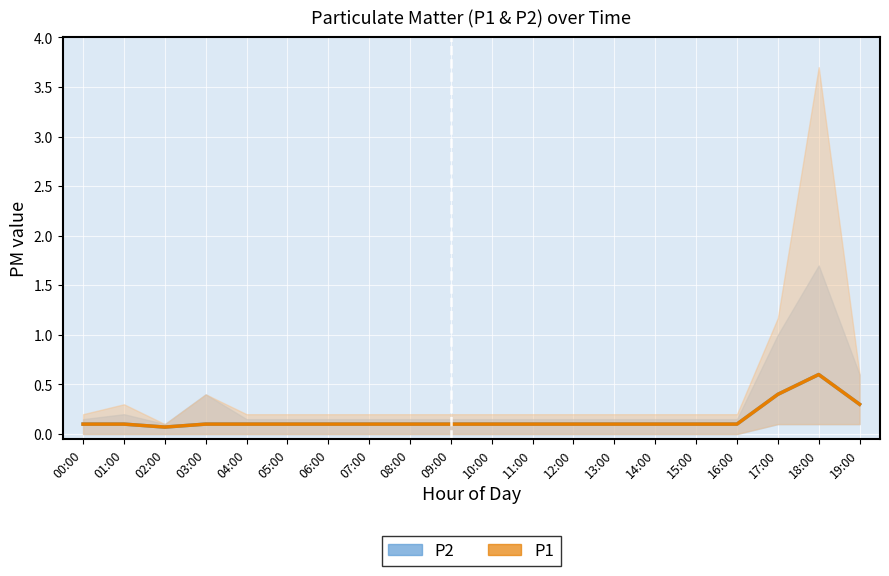

Reading left to right, transcribe all the data shown in this chart.

P2 (mean): 00:00=0.1	01:00=0.1	02:00=0.1	03:00=0.1	04:00=0.1	05:00=0.1	06:00=0.1	07:00=0.1	08:00=0.1	09:00=0.1	10:00=0.1	11:00=0.1	12:00=0.1	13:00=0.1	14:00=0.1	15:00=0.1	16:00=0.1	17:00=0.4	18:00=0.6	19:00=0.3
P1 (mean): 00:00=0.1	01:00=0.1	02:00=0.1	03:00=0.1	04:00=0.1	05:00=0.1	06:00=0.1	07:00=0.1	08:00=0.1	09:00=0.1	10:00=0.1	11:00=0.1	12:00=0.1	13:00=0.1	14:00=0.1	15:00=0.1	16:00=0.1	17:00=0.4	18:00=0.6	19:00=0.3